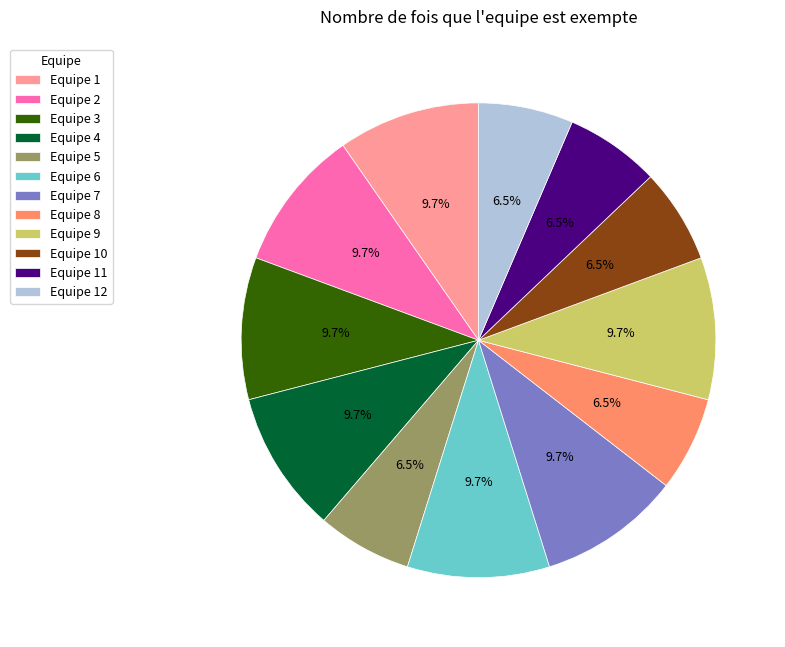

What is the total percentage of Equipe 10 and Equipe 3?

16.1%